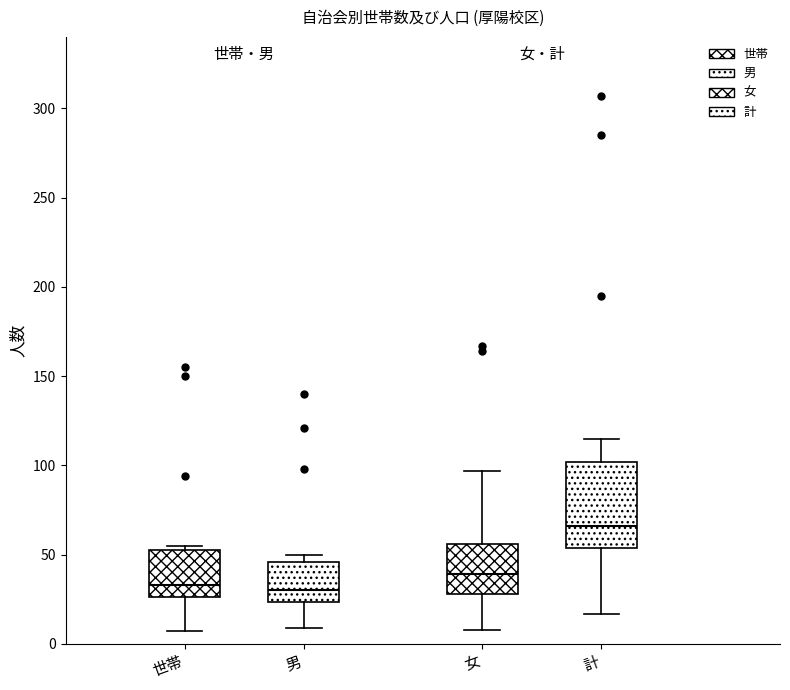

Reading left to right, read every box against the y-axis: the position of its median line, the range the box covers, and the ends of its whiskers. The values are not printed on the chart, so give them approximately, as read against the axis.

世帯: median 35, box 25 to 55, whiskers 5 to 55 (just above the box's upper edge)
男: median 30, box 25 to 45, whiskers 10 to 50
女: median 40, box 30 to 55, whiskers 10 to 95
計: median 65, box 55 to 100, whiskers 15 to 115